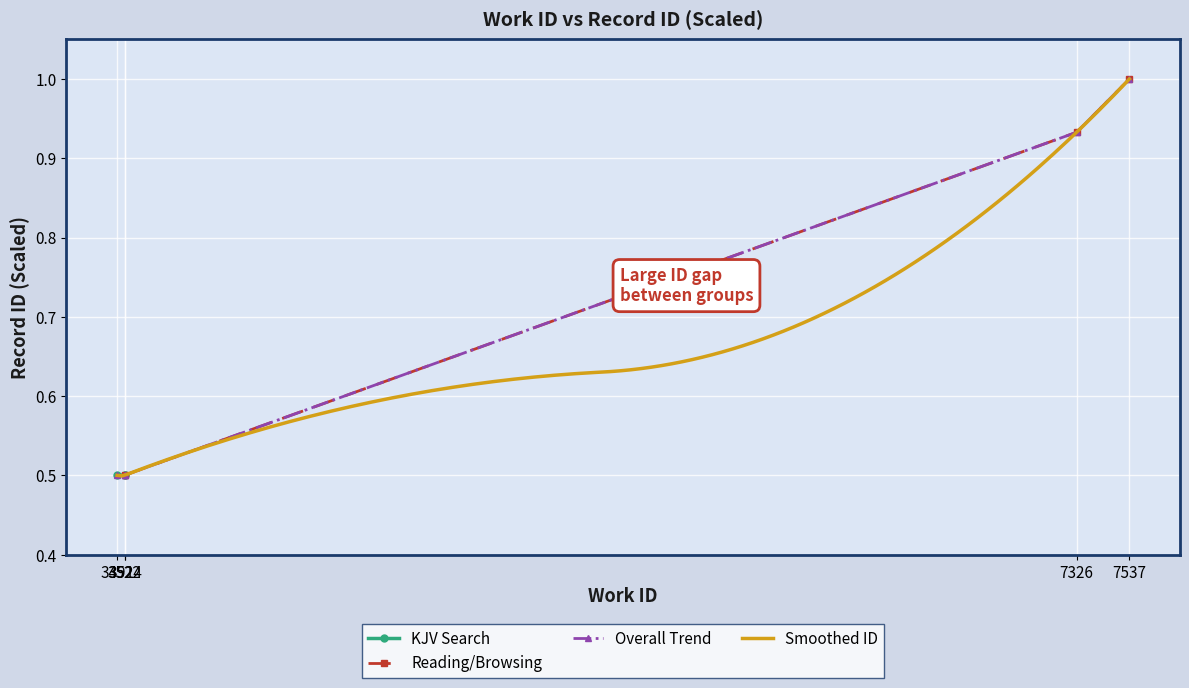

What is the average value?

0.7